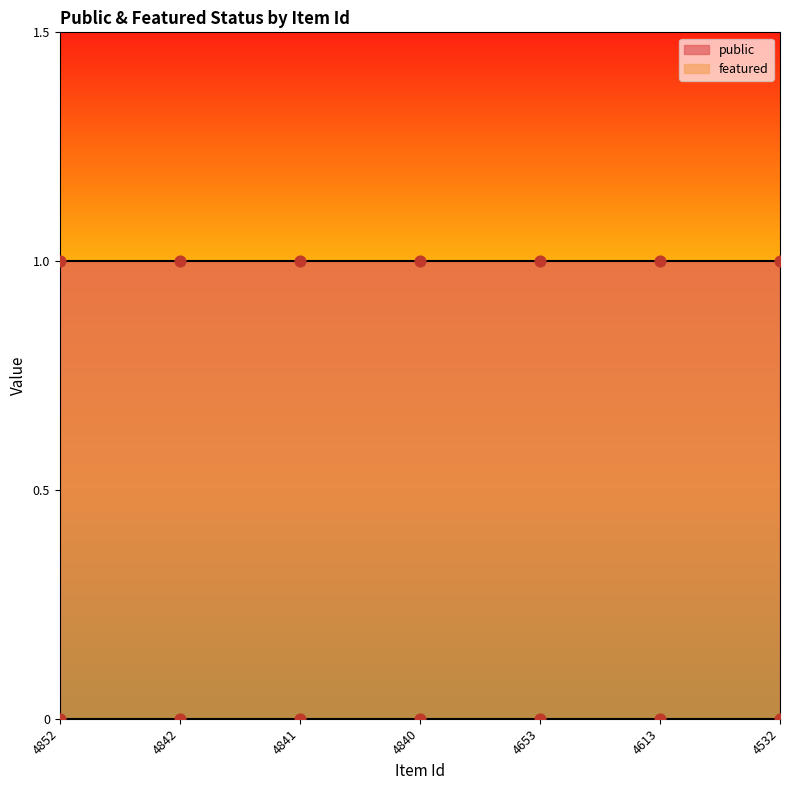

Is the value of featured at 4840 greater than the value of public at 4852?

No